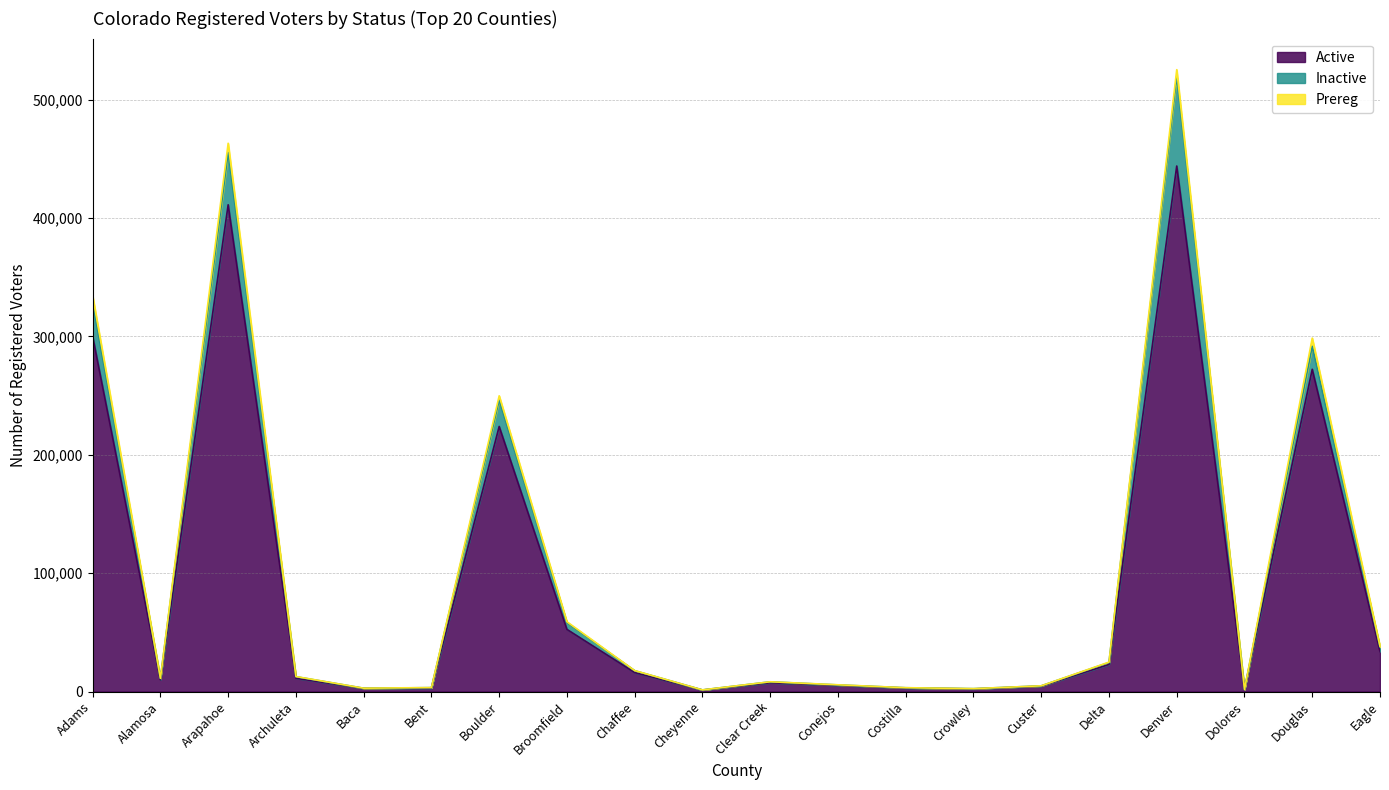

At how many categories does at least one series exceed 186042?

5